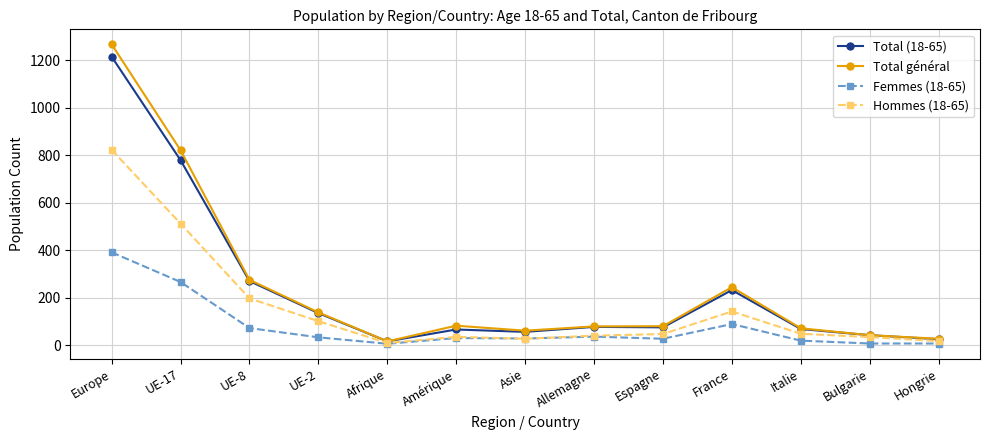

What are all the series names shown in the legend?

Total (18-65), Total général, Femmes (18-65), Hommes (18-65)